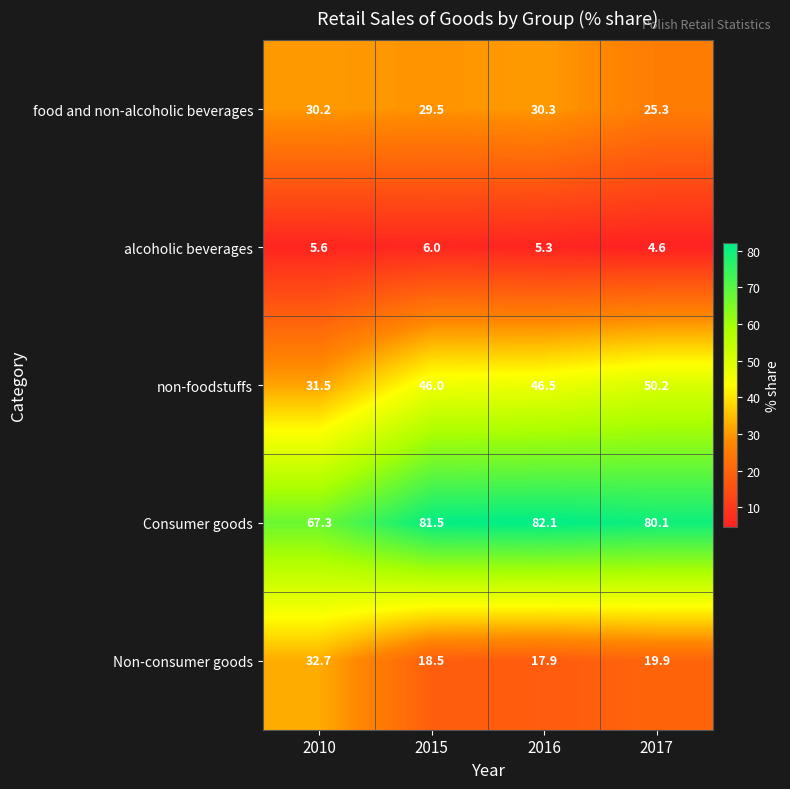

List the series in order of their peak value, highest first.

Consumer goods, non-foodstuffs, Non-consumer goods, food and non-alcoholic beverages, alcoholic beverages